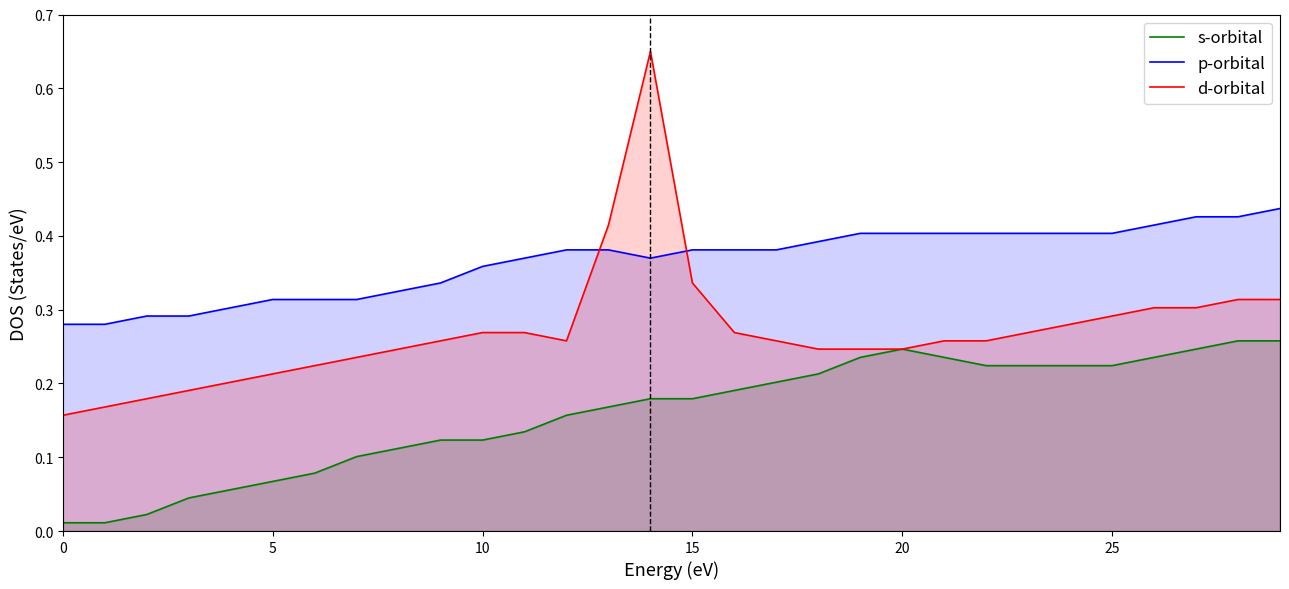

Rank the series at 29 from highest to lowest value.

p-orbital, d-orbital, s-orbital